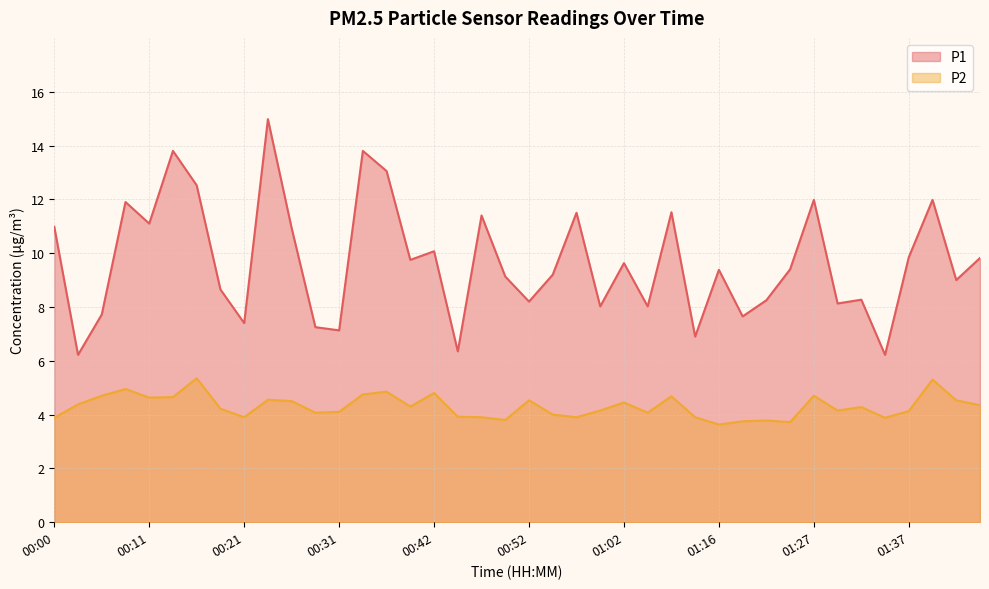

True or false: P2 and P1 intersect in this chart.

False